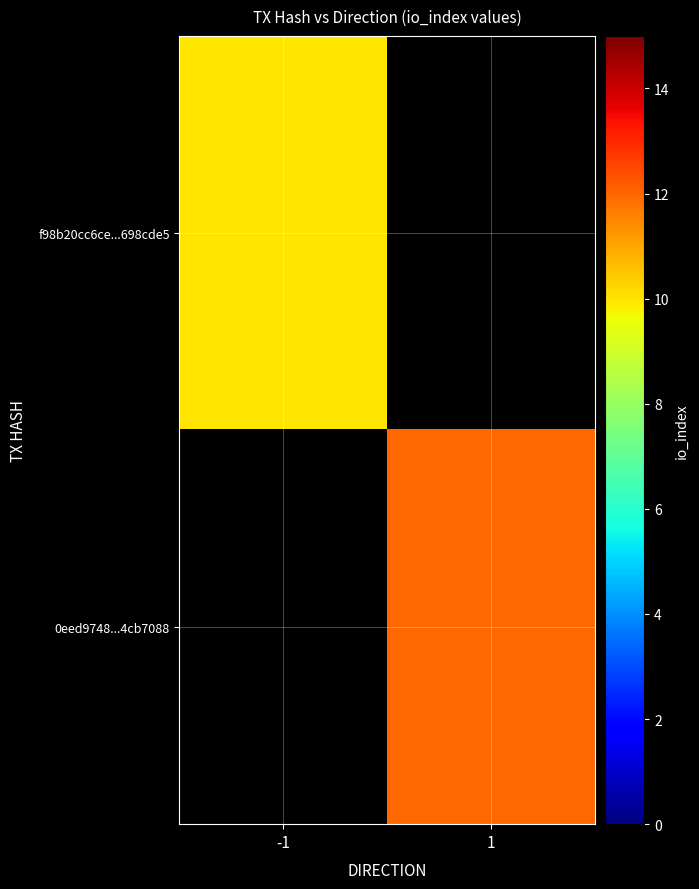

The 0eed9748...4cb7088 series shows 4.4 at 1. True or false?

False